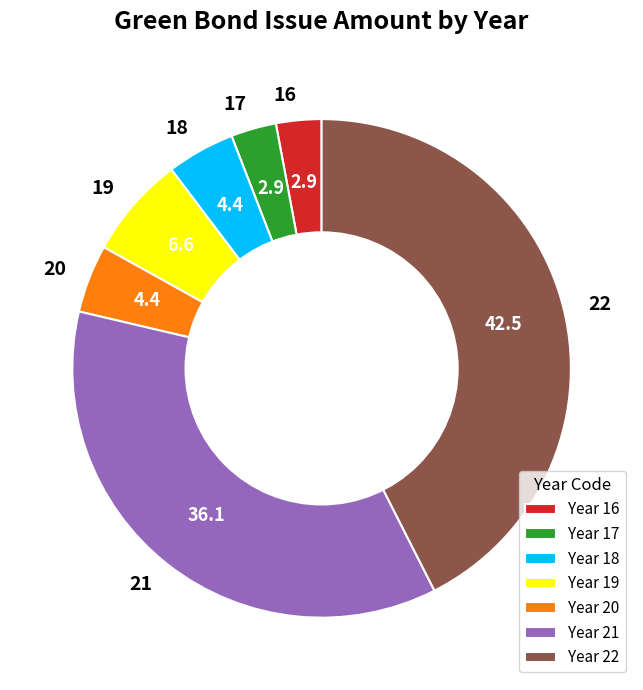

Is there a majority slice in this chart?

No